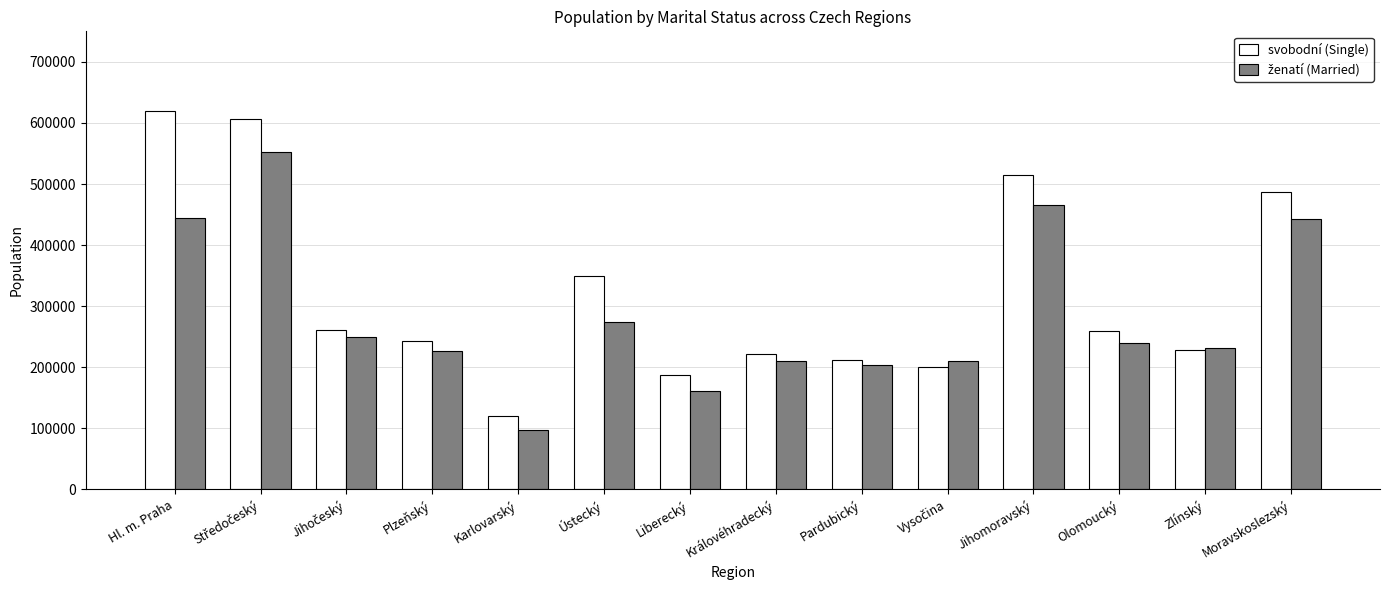

Which series has the largest total across all categories?

svobodní (Single)